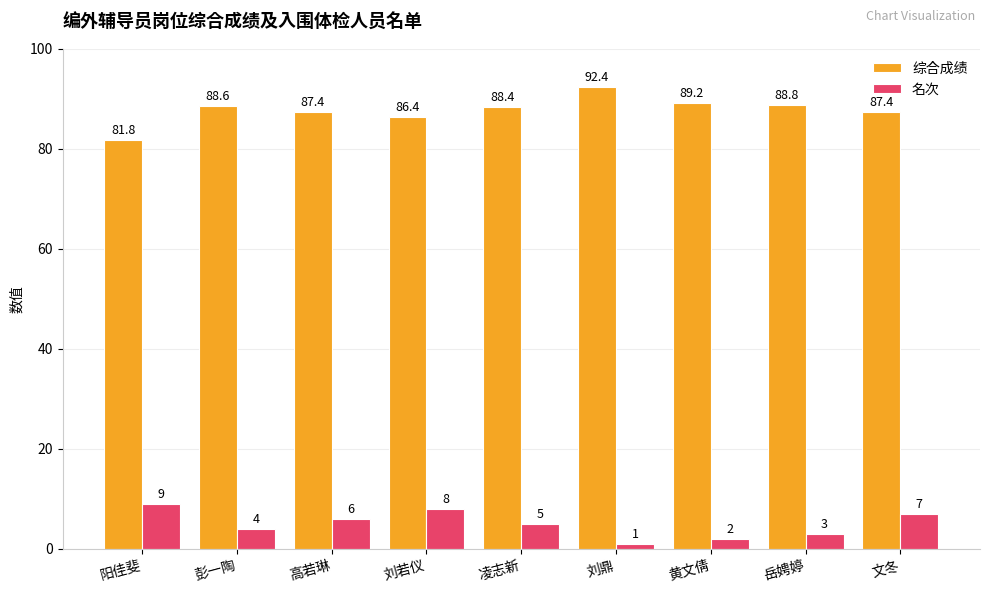

What is the total value across all series at 黄文倩?

91.2